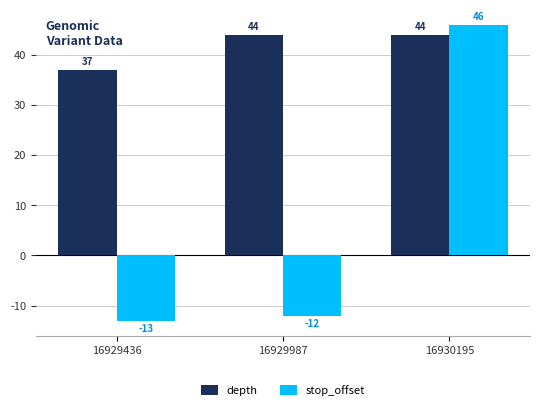

What is the average value of the stop_offset series?

7